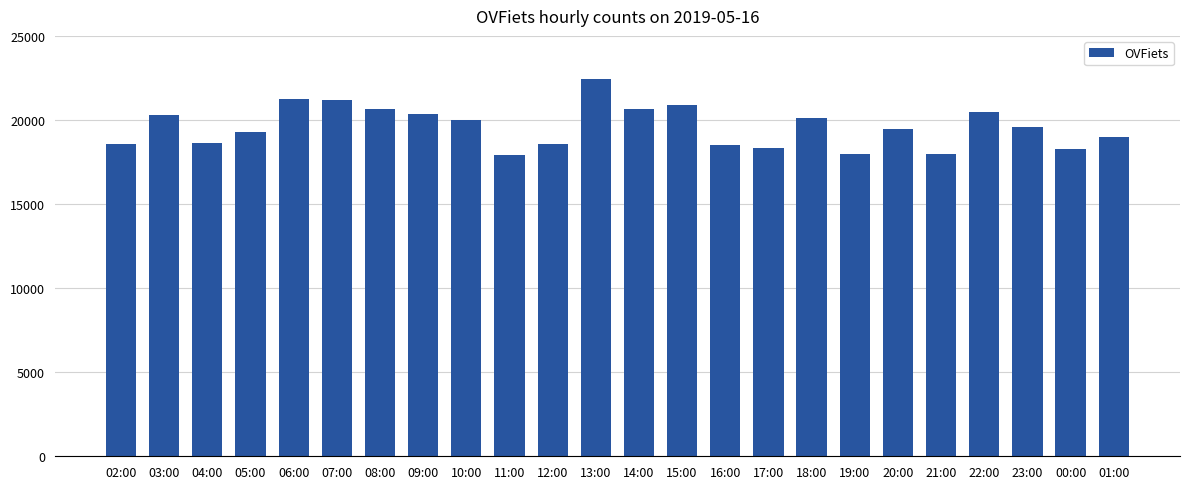

What is the label of the 12th bar from the left?

13:00